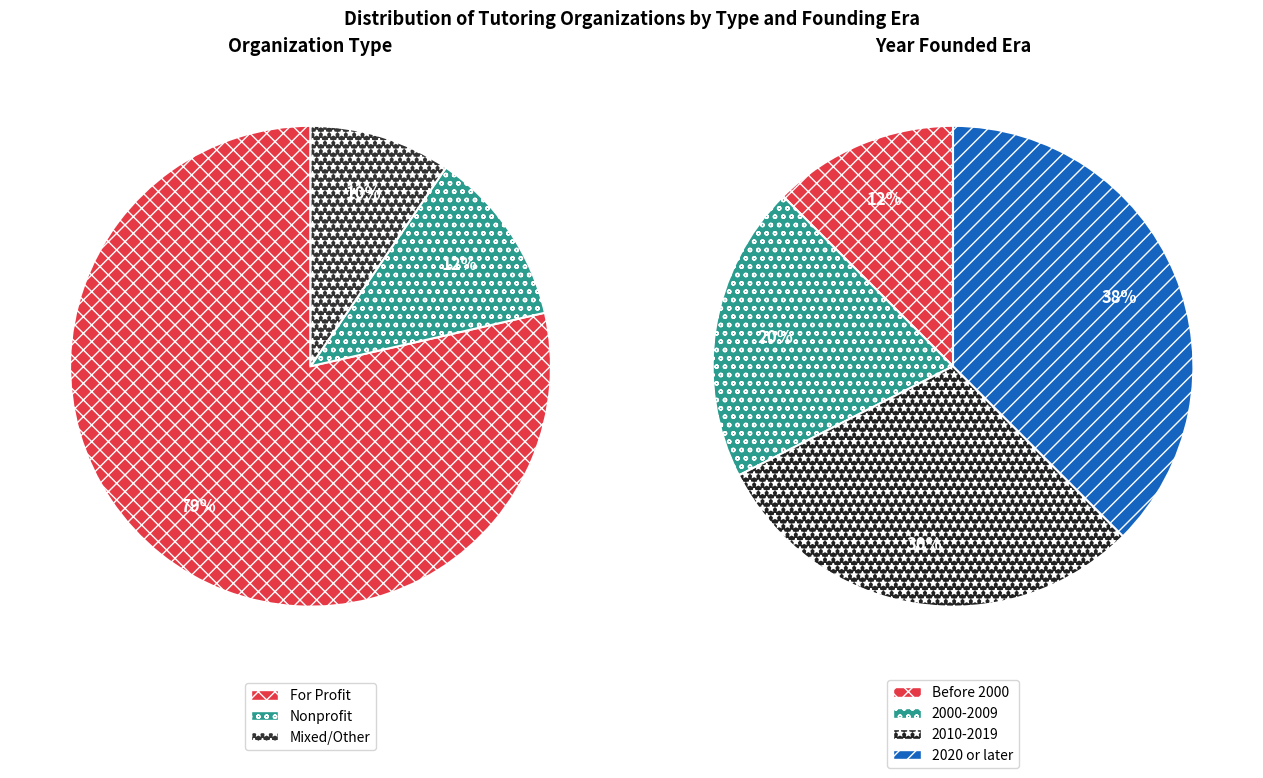

Does For Profit represent more than half of the total?

Yes